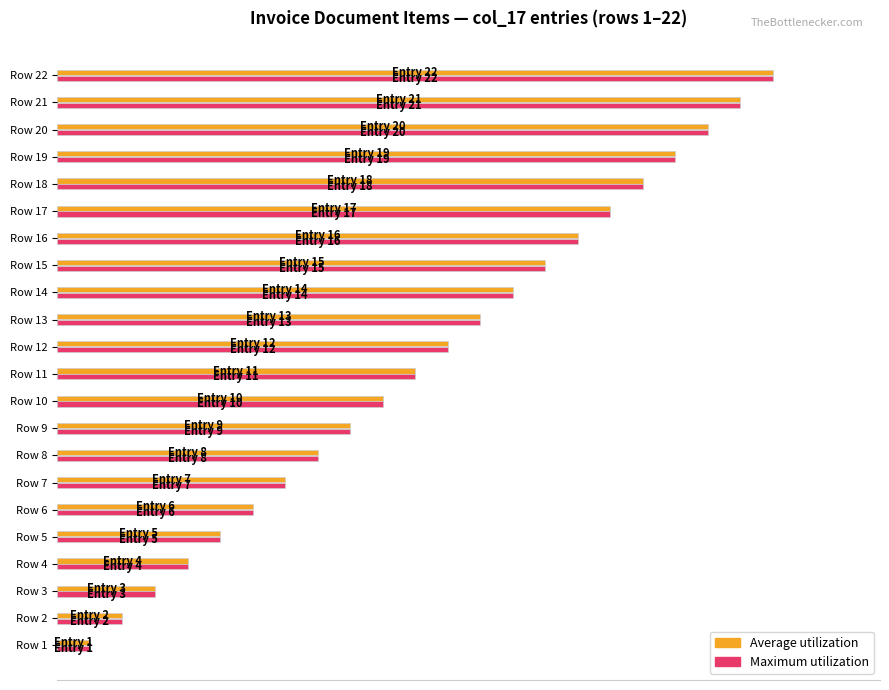

At which category is the sum across all series the highest?

Row 22